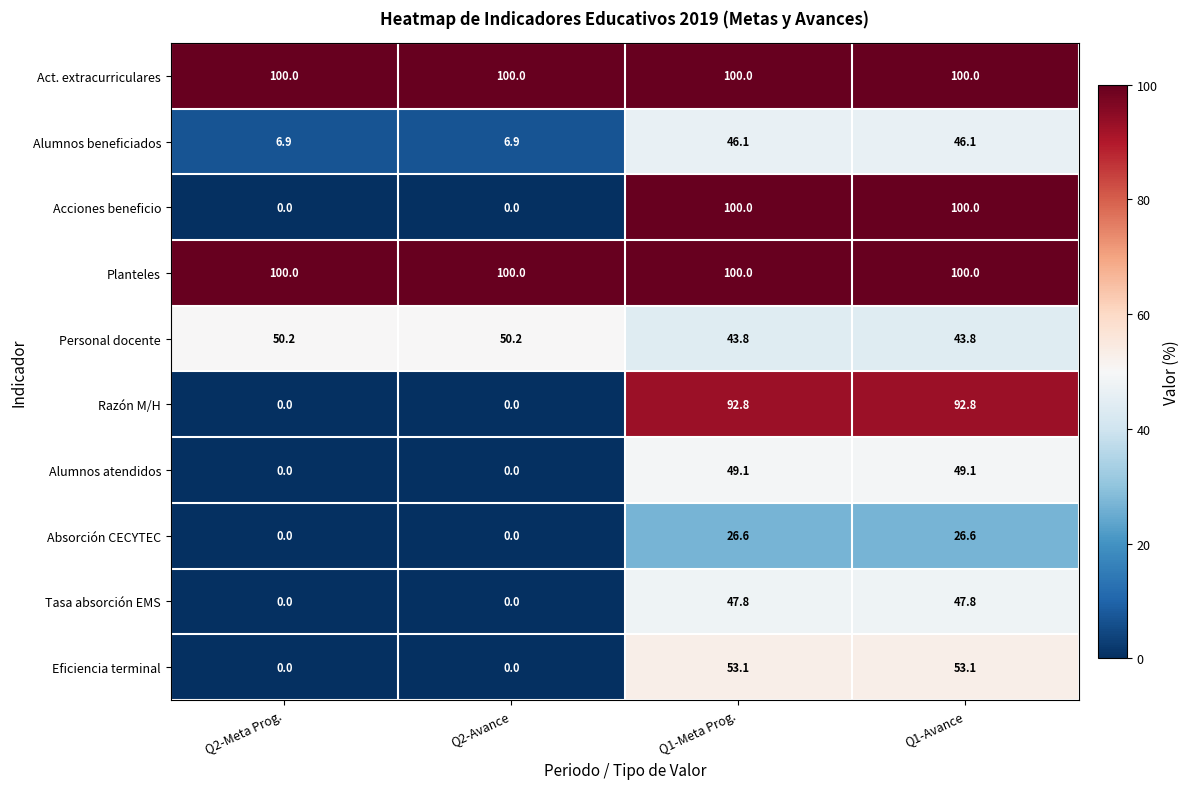

True or false: Alumnos beneficiados has a value of 2.5 at Q2-Meta Prog..

False